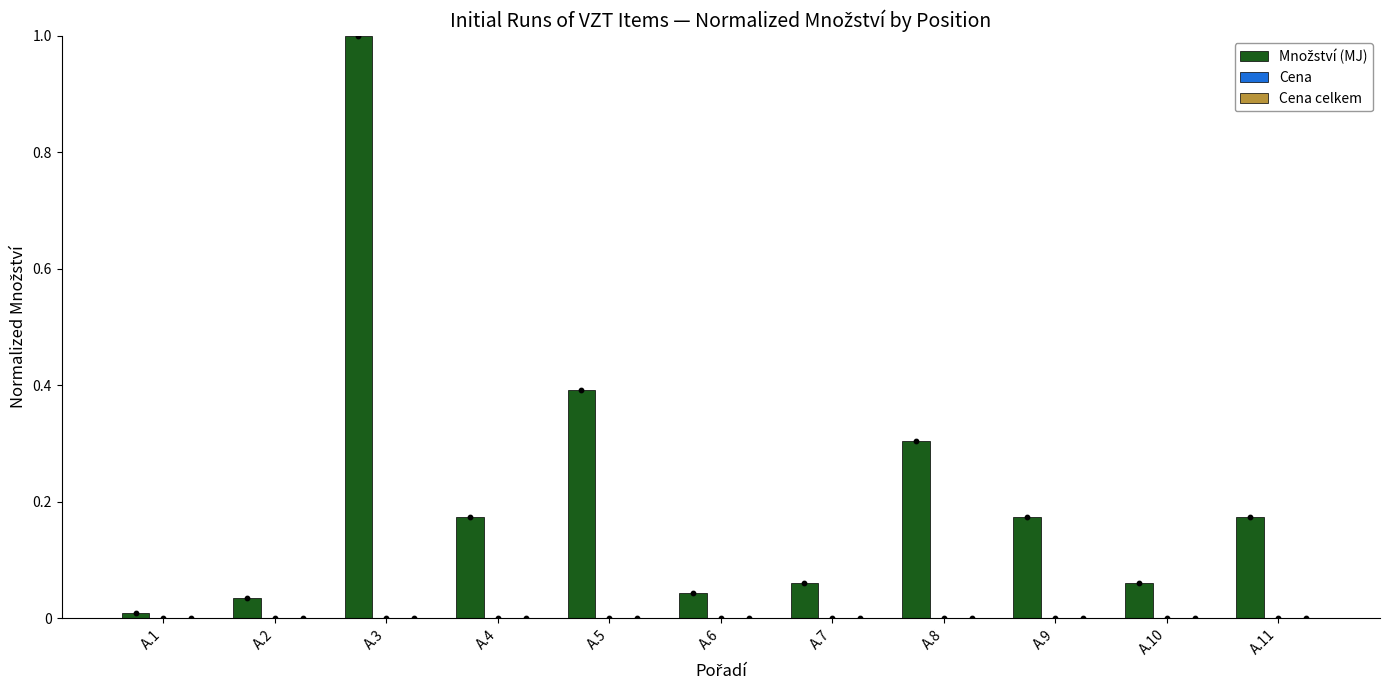

Is the value of Cena at A.11 greater than the value of Množství (MJ) at A.1?

No